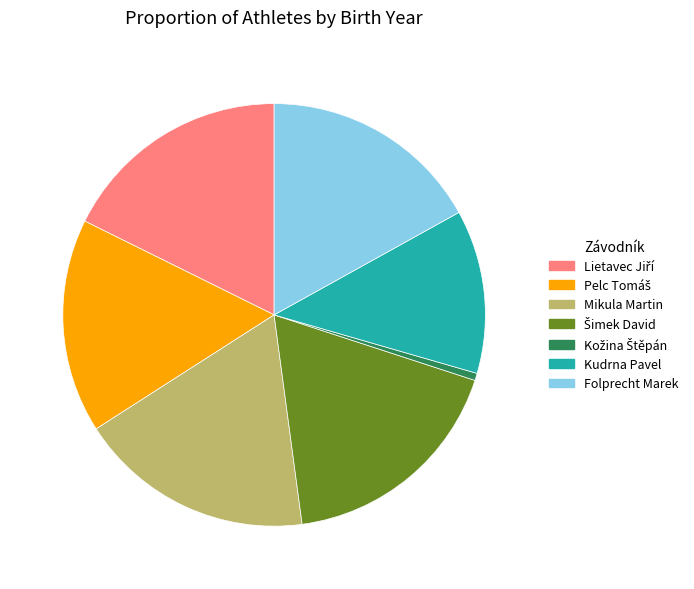

True or false: Mikula Martin accounts for 31% of the total.

False